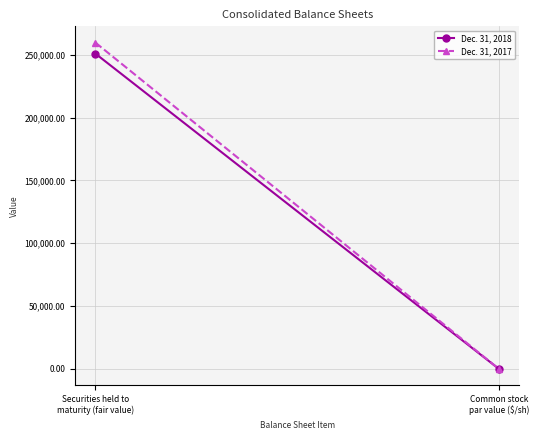

What is the sum of the Dec. 31, 2017 values at Securities held to
maturity (fair value) and Common stock
par value ($/sh)?

259655.0